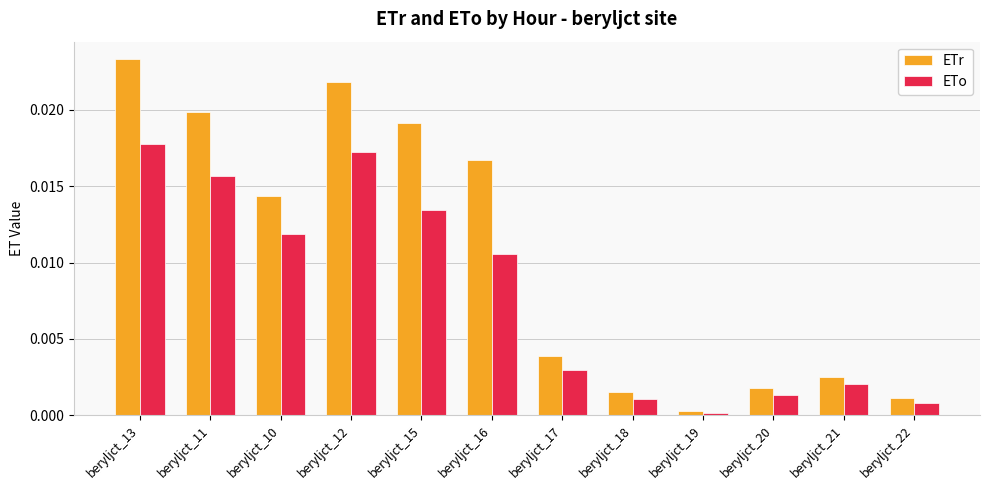

Which series has the widest spread of values?

ETr